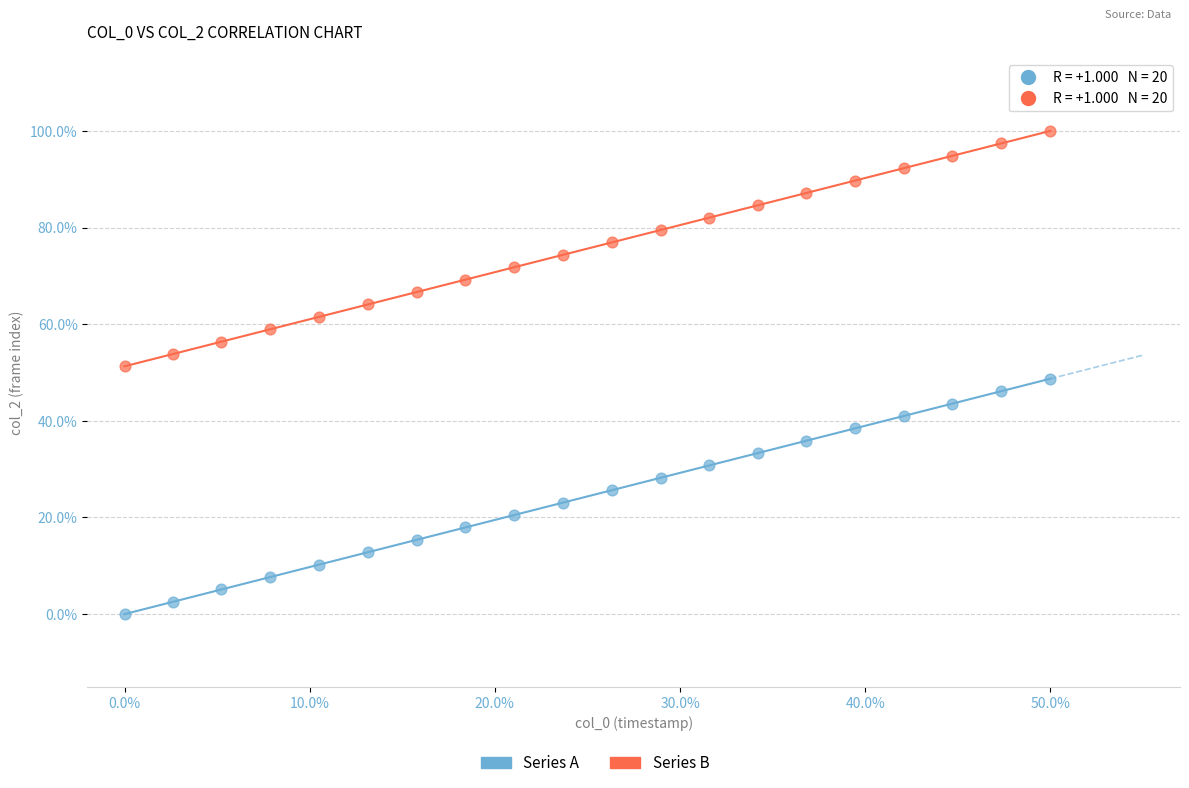

Which series contains the lowest Y value?

Series A